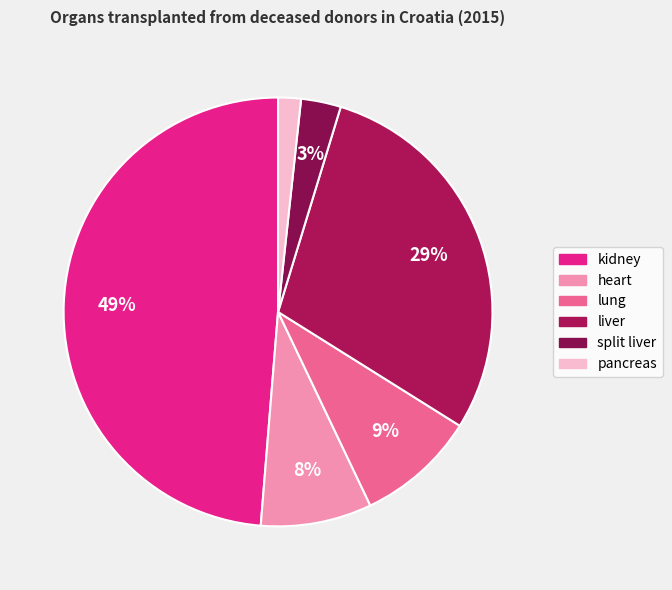

Which category has the biggest portion of the pie?

kidney